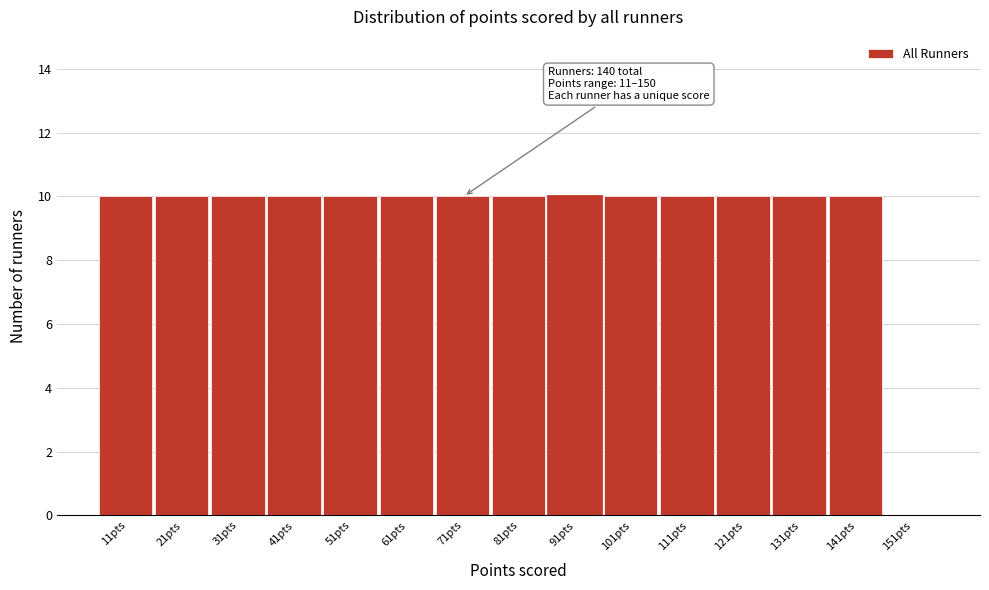

Reading left to right, transcribe all the data shown in this chart.

11pts=10	21pts=10	31pts=10	41pts=10	51pts=10	61pts=10	71pts=10	81pts=10	91pts=10	101pts=10	111pts=10	121pts=10	131pts=10	141pts=10	151pts=0